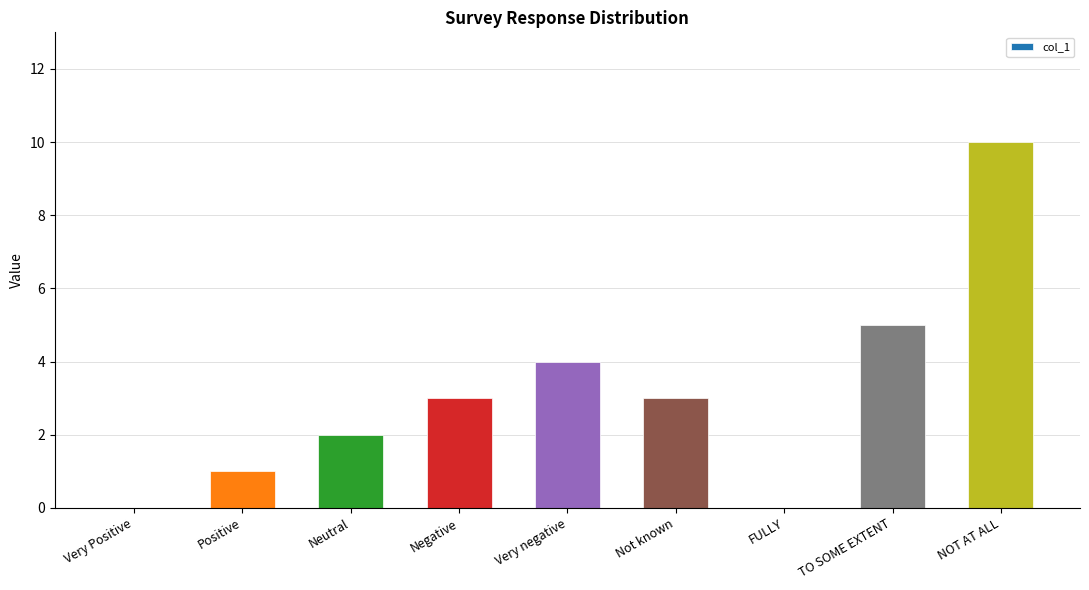

What is the sum of the values at Positive and TO SOME EXTENT?

6